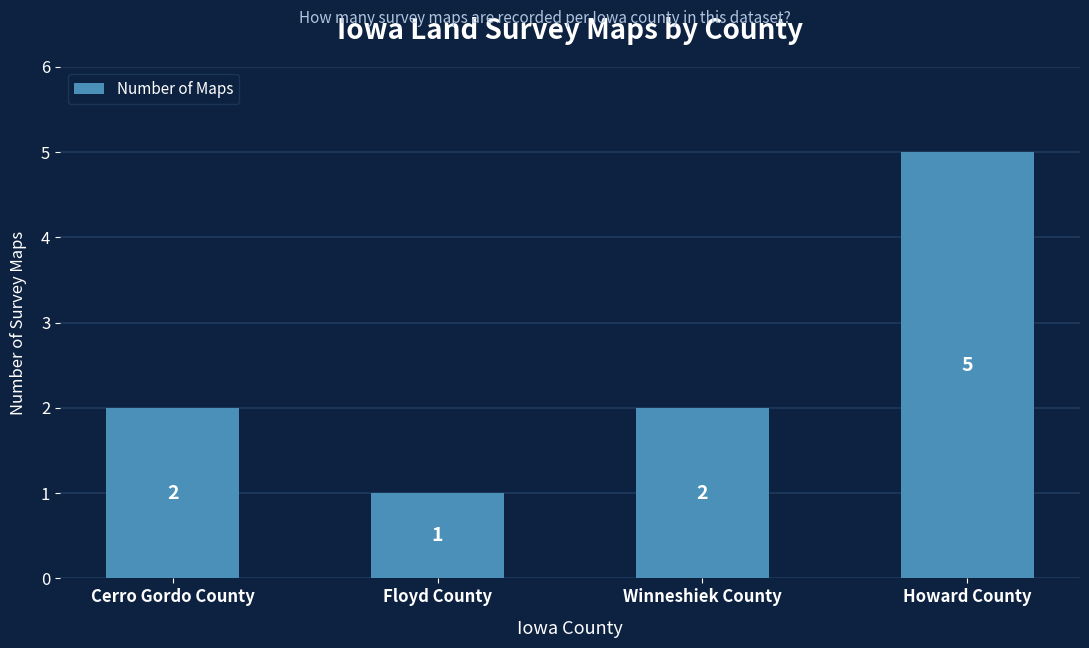

Reading left to right, transcribe all the data shown in this chart.

2	1	2	5